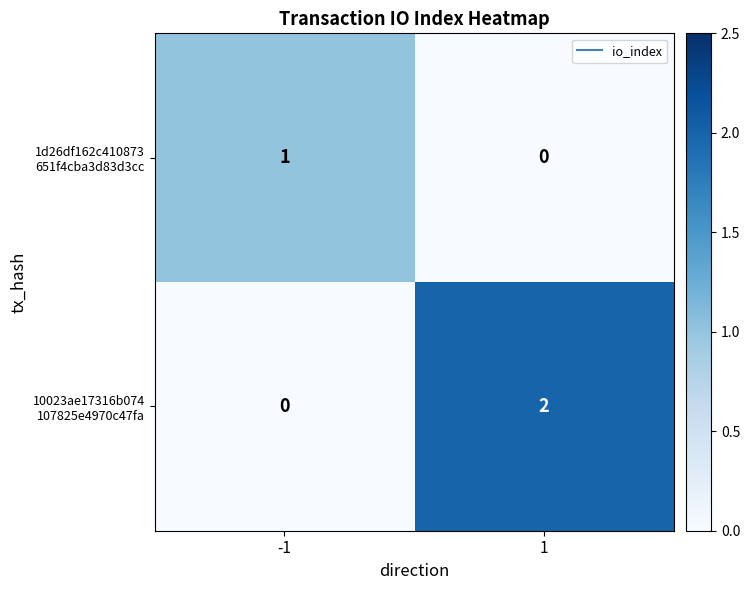

How many series are shown in this chart?

2